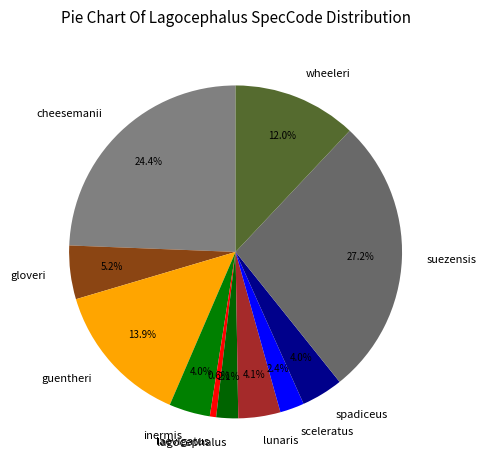

To the nearest percent, what is the average slice percentage?

9%